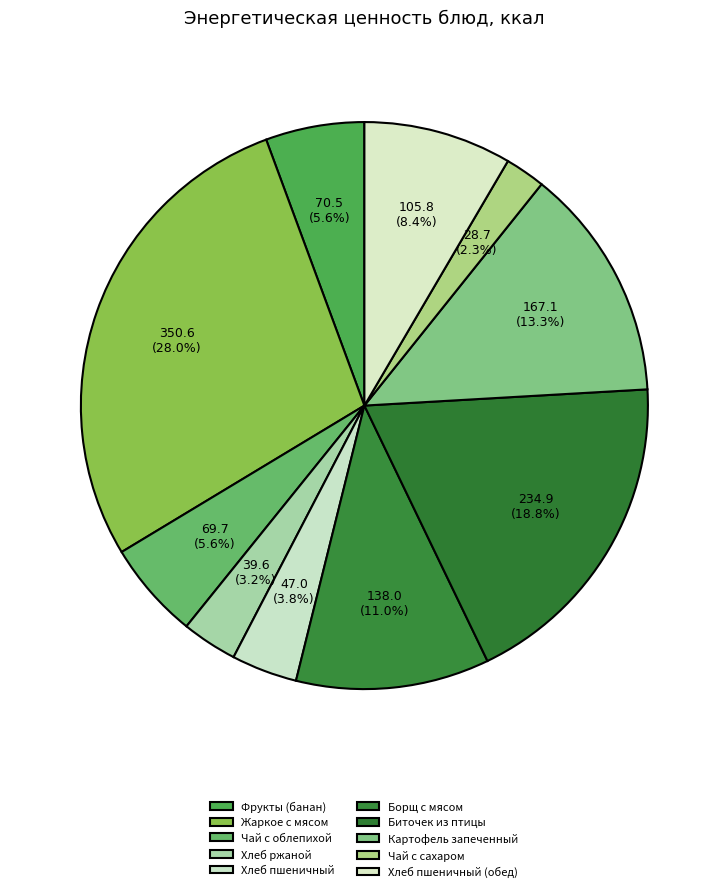

How many slices are in this pie chart?

10